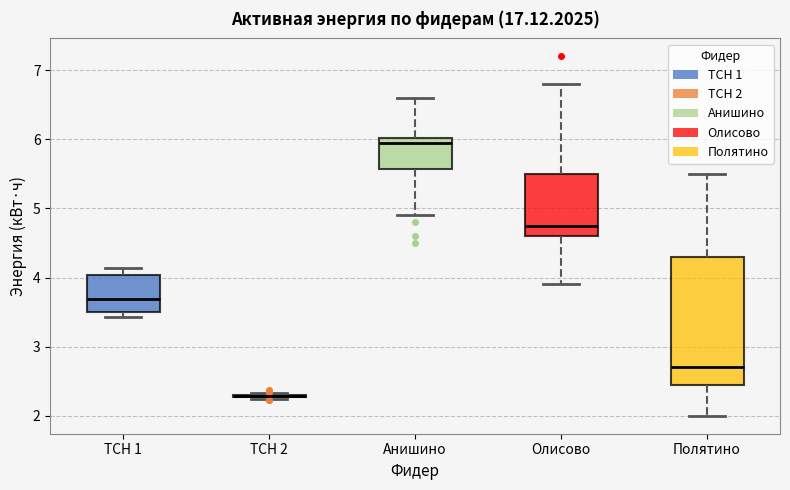

Reading left to right, read every box against the y-axis: the position of its median line, the range the box covers, and the ends of its whiskers. The values are not printed on the chart, so give them approximately, as read against the axis.

ТСН 1: median 3.7, box 3.5 to 4.0, whiskers 3.4 to 4.1
ТСН 2: box collapsed to a line at 2.3, whiskers 2.2 to 2.3
Анишино: median 6.0 (just below the box's upper edge), box 5.6 to 6.0, whiskers 4.9 to 6.6
Олисово: median 4.8, box 4.6 to 5.5, whiskers 3.9 to 6.8
Полятино: median 2.7, box 2.5 to 4.3, whiskers 2.0 to 5.5